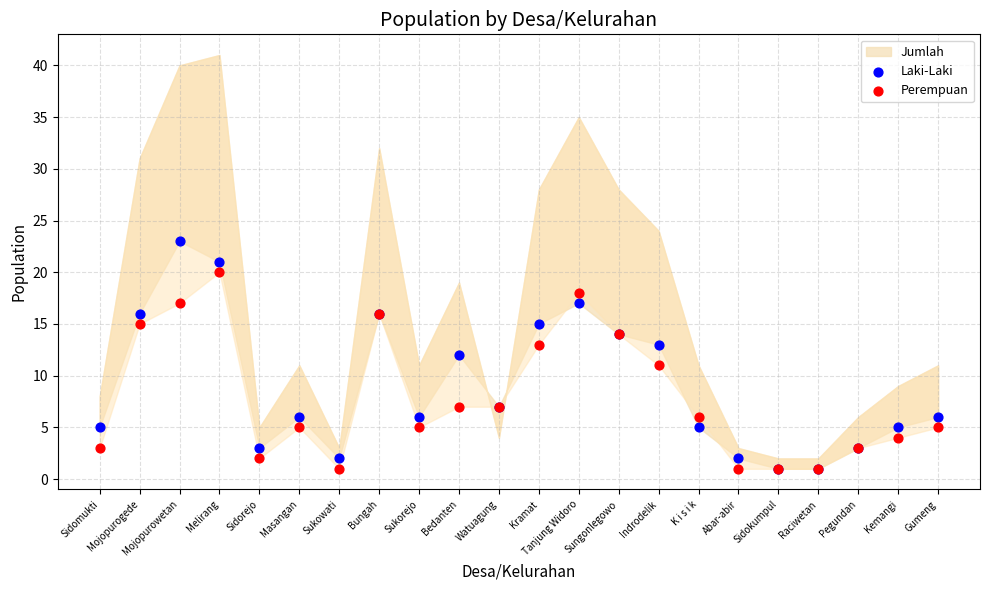

In the Perempuan series, what Y value is closest to 10?

11